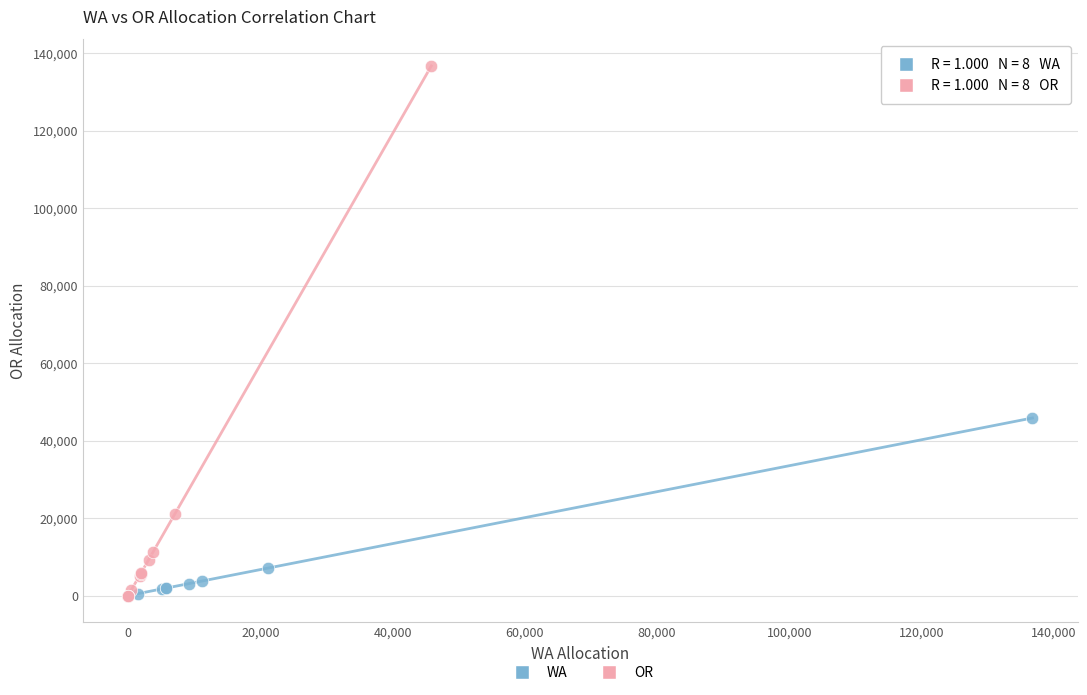

Which series reaches the maximum Y coordinate?

OR